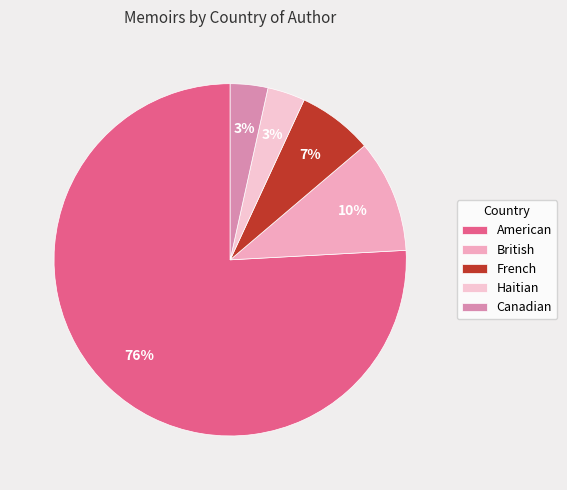

Count the number of slices in the pie.

5